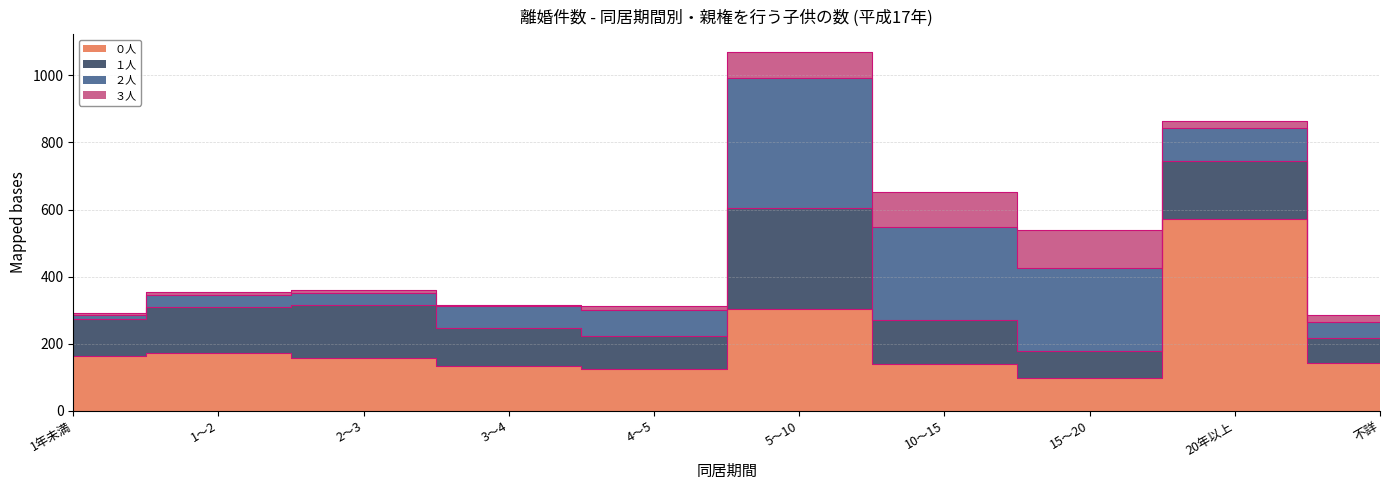

At which category is the sum across all series the highest?

5～10